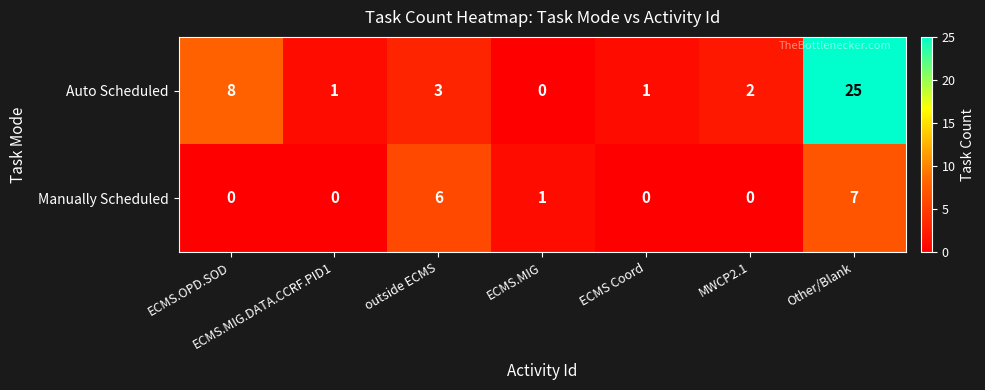

How many series are shown in this chart?

2